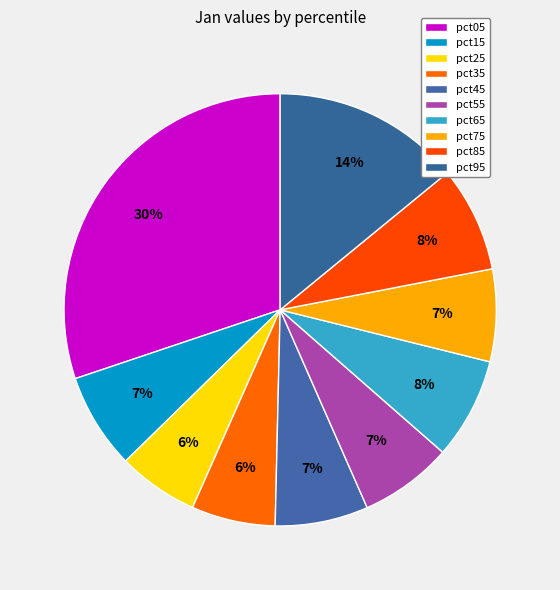

What is the total percentage of pct45 and pct05?

37.1%